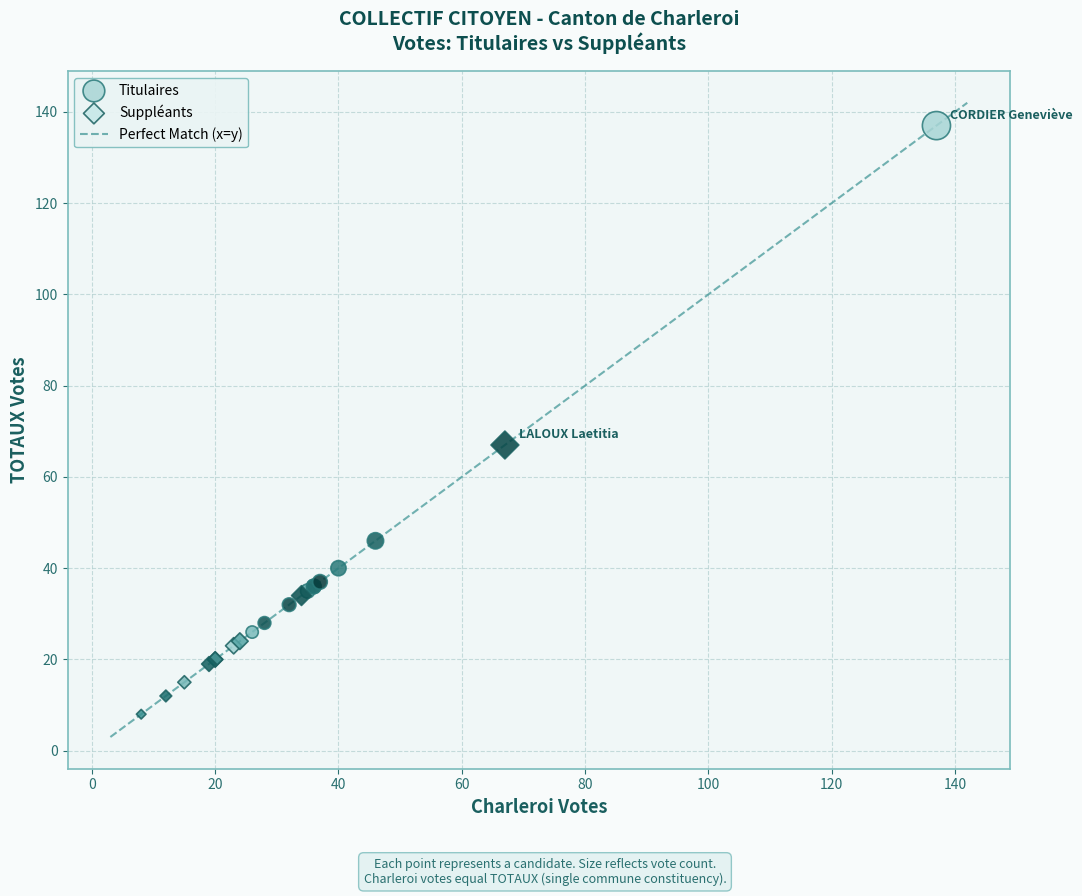

Which series reaches the minimum Y coordinate?

Suppléants